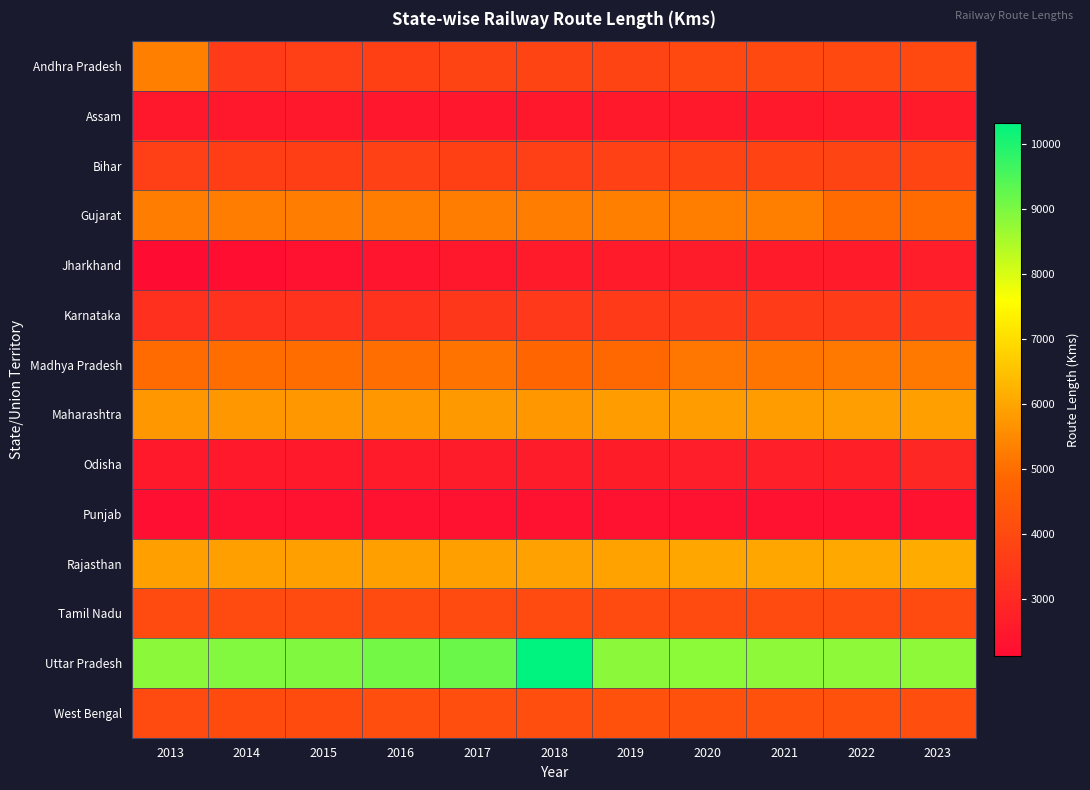

Which series has the largest total across all categories?

Uttar Pradesh